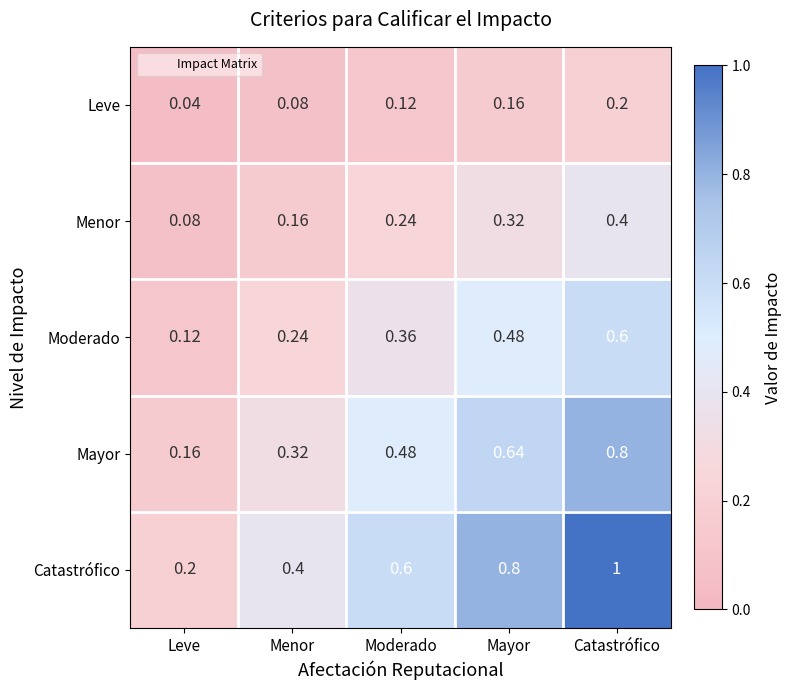

Rank the series by their maximum value, from highest to lowest.

Catastrófico, Mayor, Moderado, Menor, Leve